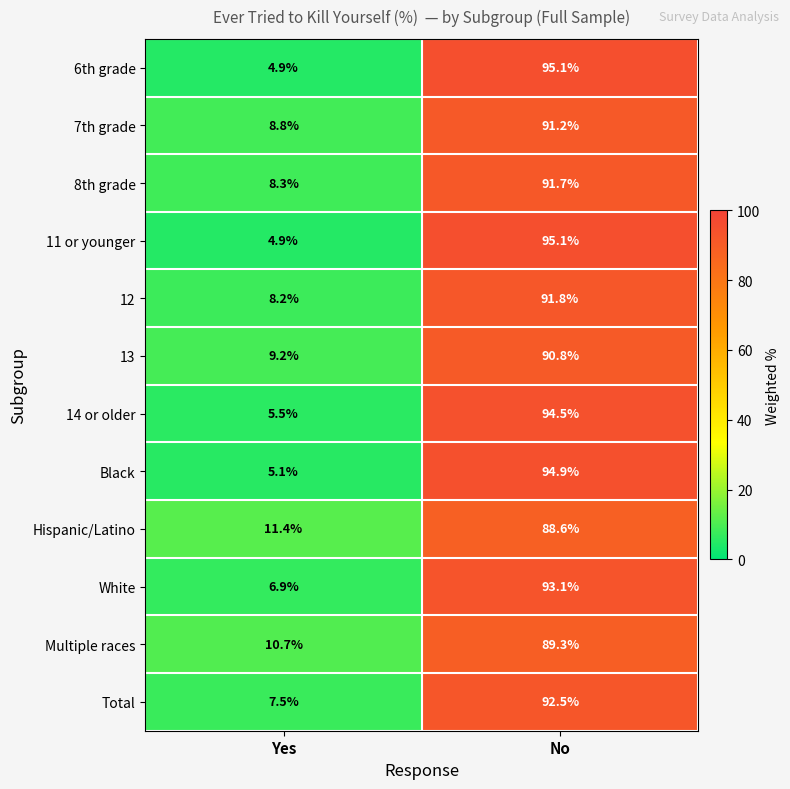

What is the average value of the Hispanic/Latino series?

50.0